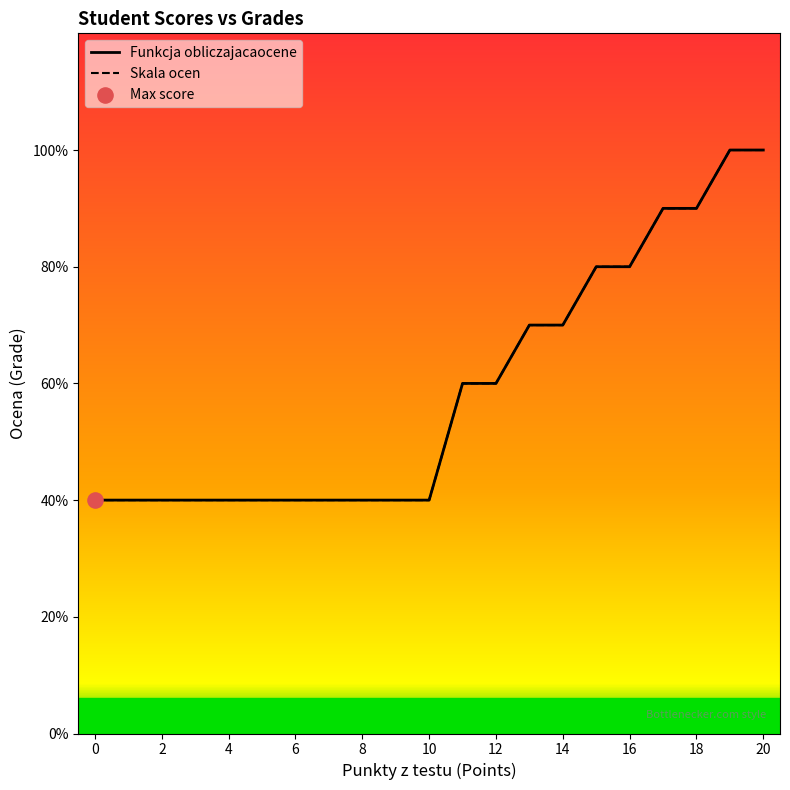

Which series contains the highest Y value?

Funkcja obliczajacaocene